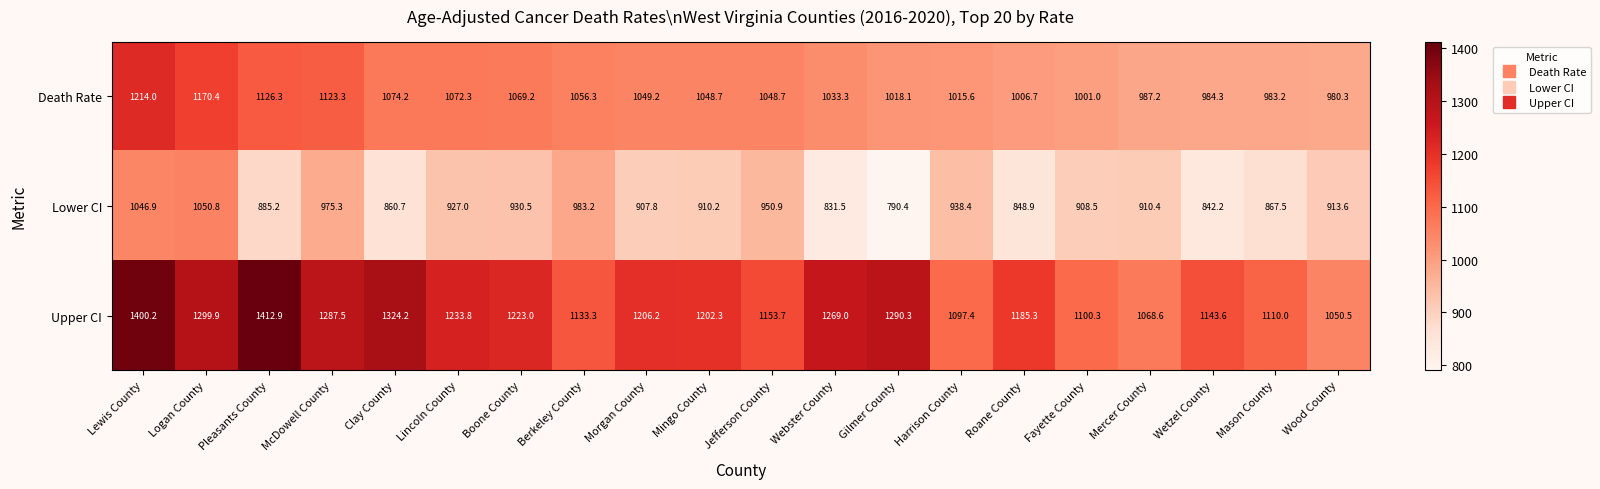

Which label corresponds to the smallest value in the chart?

Gilmer County